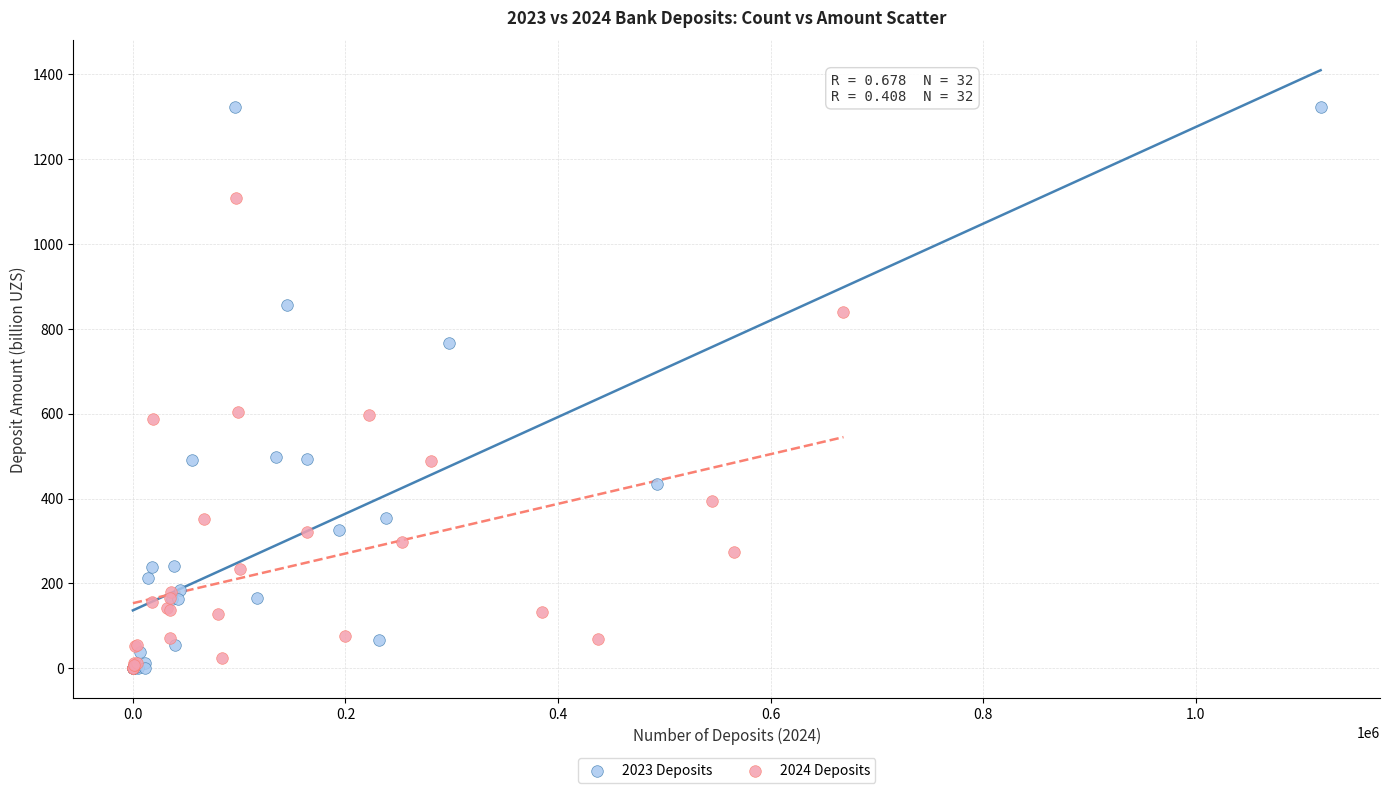

Which series reaches the maximum Y coordinate?

2023 Deposits